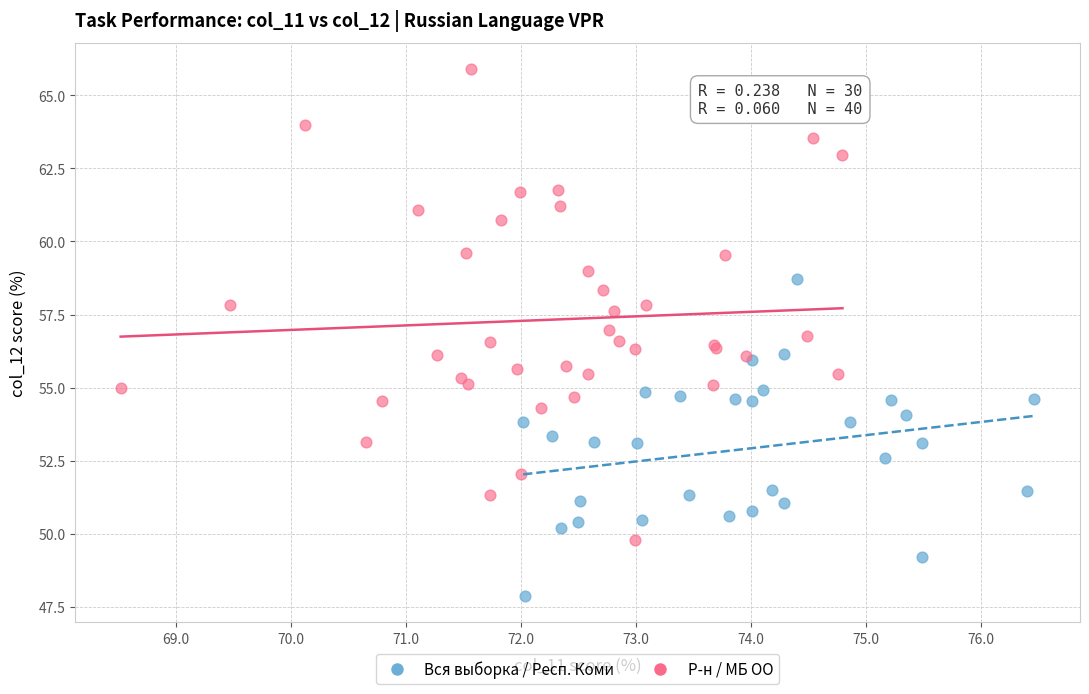

Which series has the largest Y range (max minus min)?

Р-н / МБ ОО